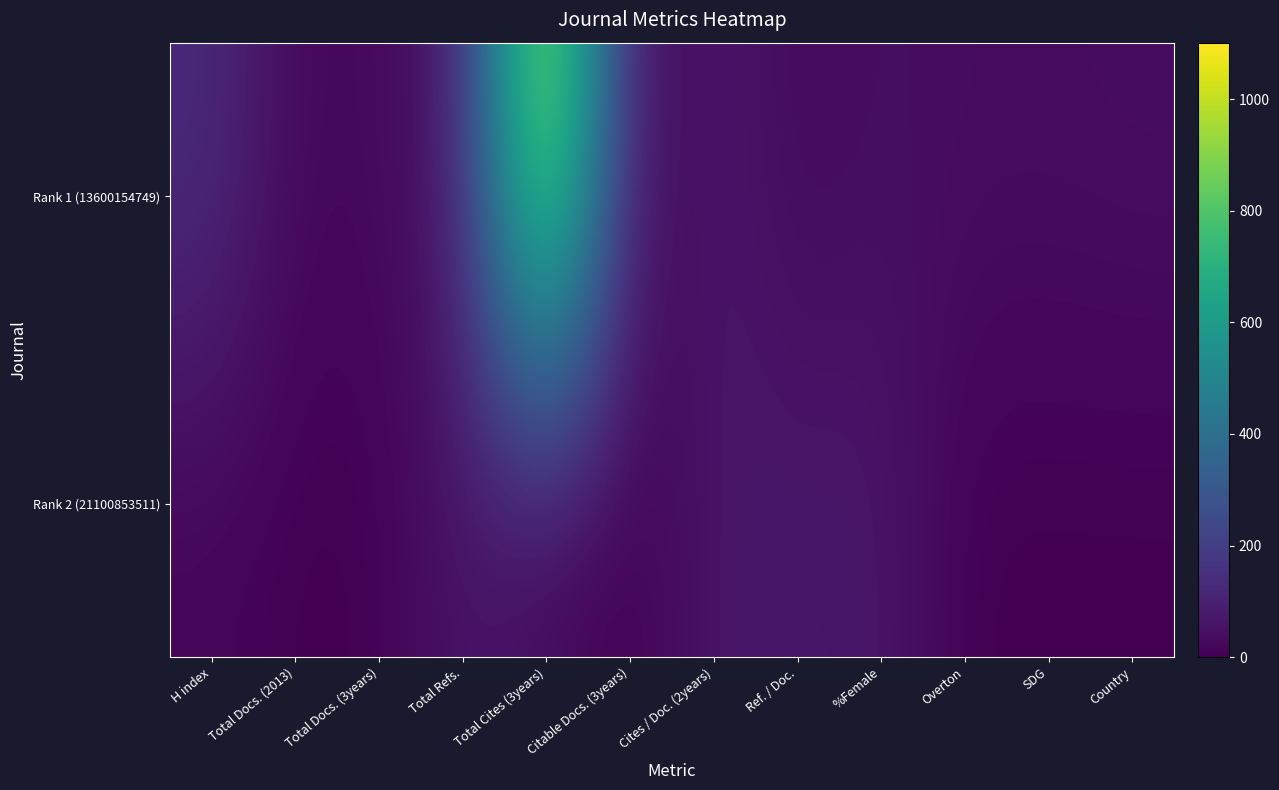

How many data points does each series have?

12